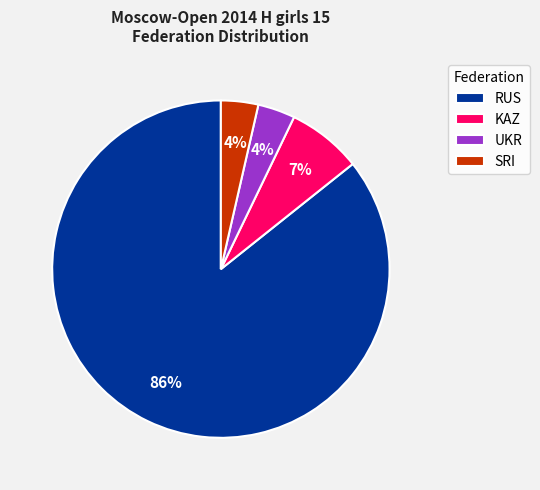

Which category has the biggest portion of the pie?

RUS